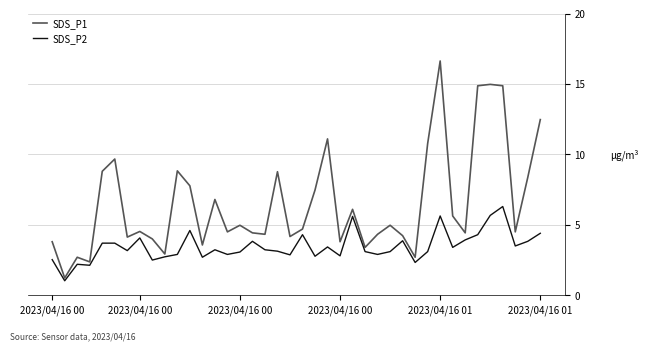

What is the average value of the SDS_P1 series?

6.6